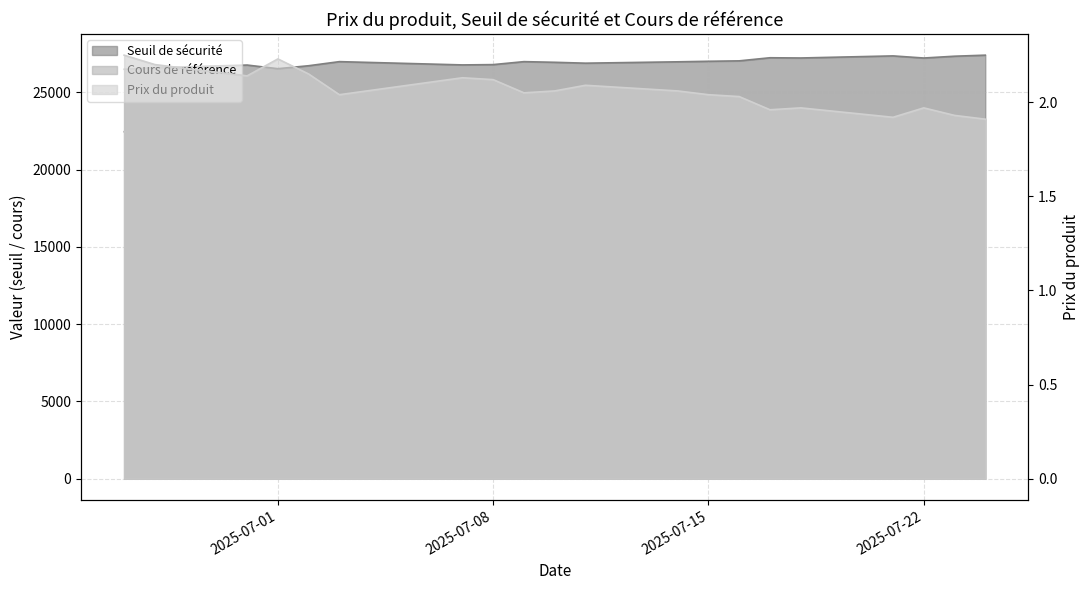

Count the number of categories in the chart.

20